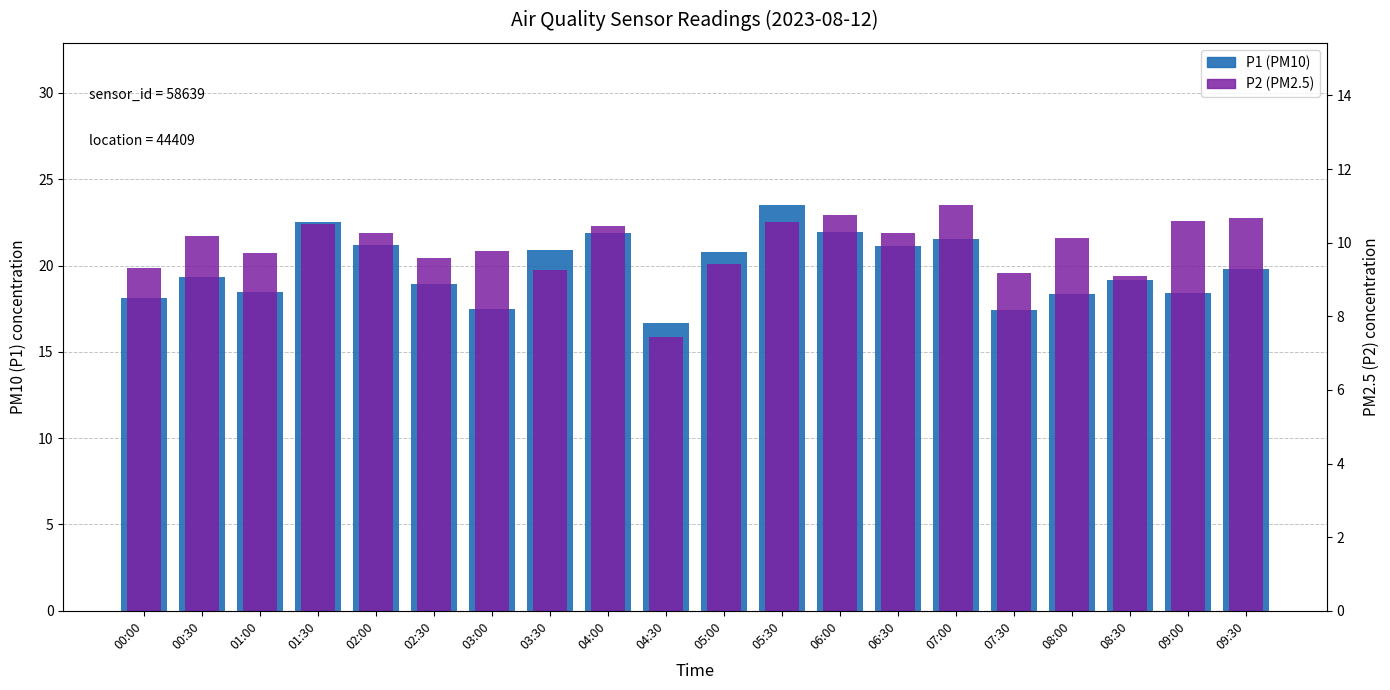

Are the bars grouped side by side (vs. stacked)?

Yes